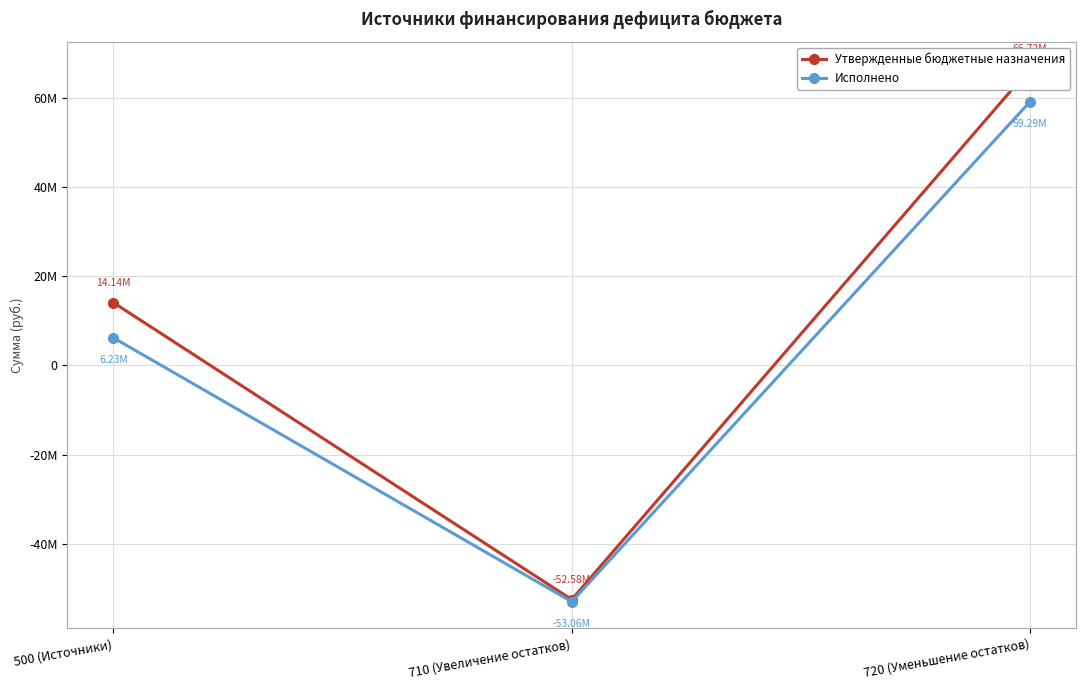

Where is Исполнено nearest to the value 3113512?

500 (Источники)